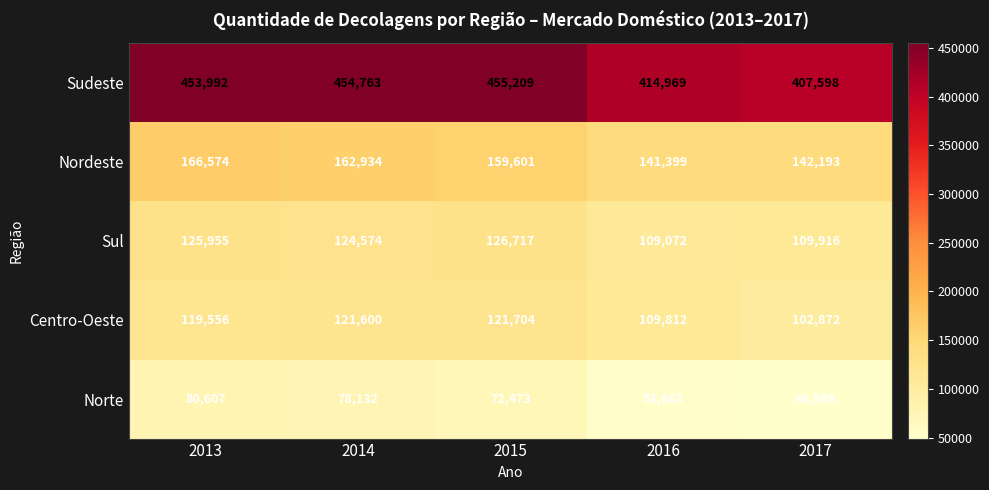

What is the smallest value displayed?

48989